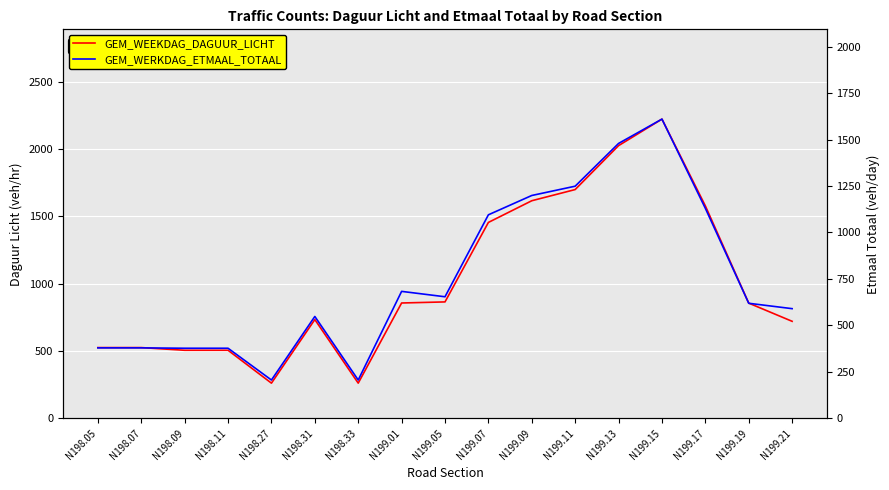

Which category has the highest value in the GEM_WEEKDAG_DAGUUR_LICHT series?

N199.15